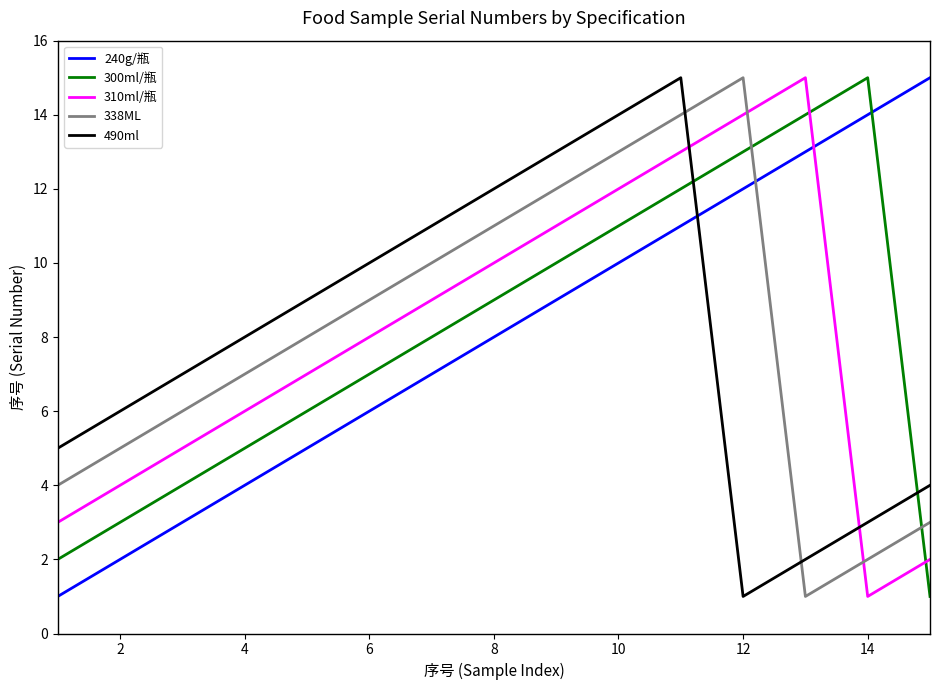

What is the difference between the maximum and minimum values in the 490ml series?

14